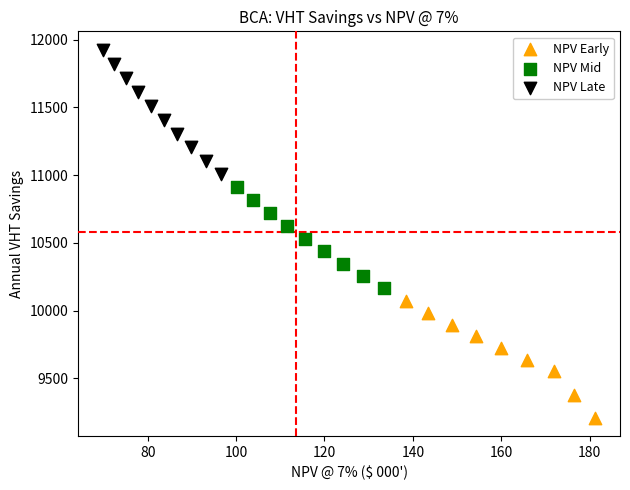

Which series reaches the maximum Y coordinate?

NPV Late